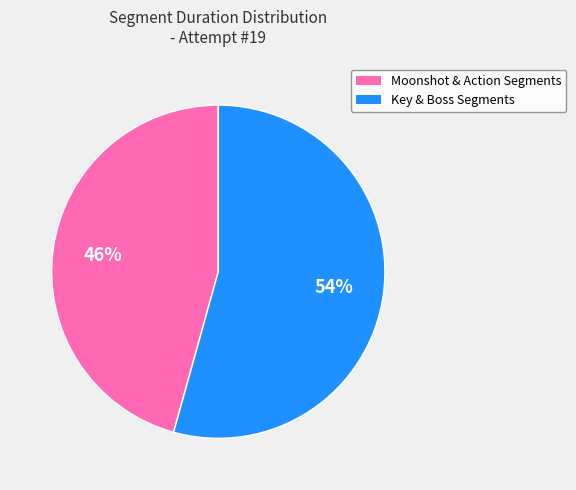

Does any single category account for the majority?

Yes